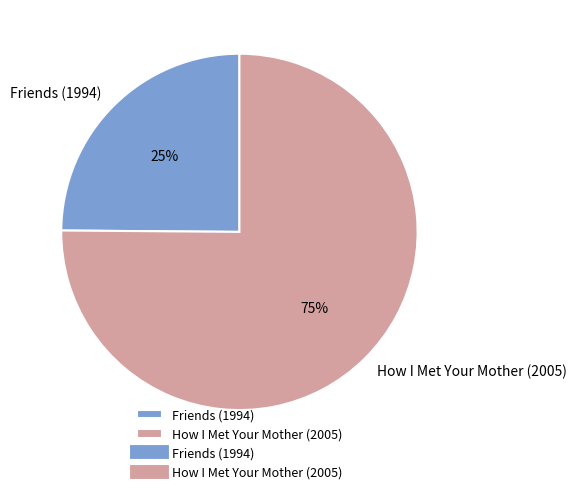

Do How I Met Your Mother (2005) and Friends (1994) together represent more than half of the pie?

Yes